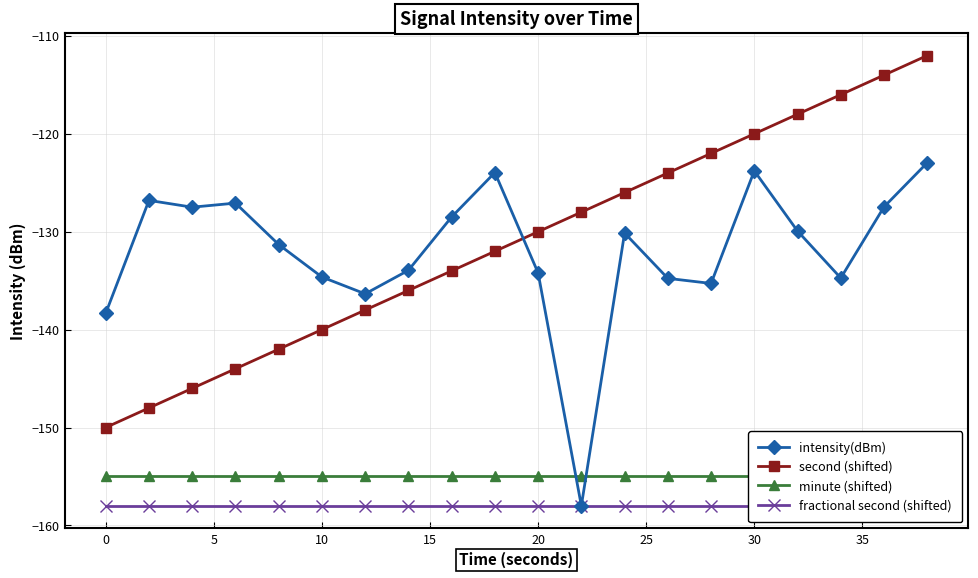

Reading right to left, list all the values displayed in this chart.

intensity(dBm): -123.0	-127.5	-134.7	-129.9	-123.8	-135.3	-134.8	-130.1	-158.0	-134.2	-124.0	-128.5	-133.9	-136.3	-134.6	-131.3	-127.1	-127.5	-126.8	-138.3
second (shifted): -112.0	-114.0	-116.0	-118.0	-120.0	-122.0	-124.0	-126.0	-128.0	-130.0	-132.0	-134.0	-136.0	-138.0	-140.0	-142.0	-144.0	-146.0	-148.0	-150.0
minute (shifted): -155.0	-155.0	-155.0	-155.0	-155.0	-155.0	-155.0	-155.0	-155.0	-155.0	-155.0	-155.0	-155.0	-155.0	-155.0	-155.0	-155.0	-155.0	-155.0	-155.0
fractional second (shifted): -158.0	-158.0	-158.0	-158.0	-158.0	-158.0	-158.0	-158.0	-158.0	-158.0	-158.0	-158.0	-158.0	-158.0	-158.0	-158.0	-158.0	-158.0	-158.0	-158.0